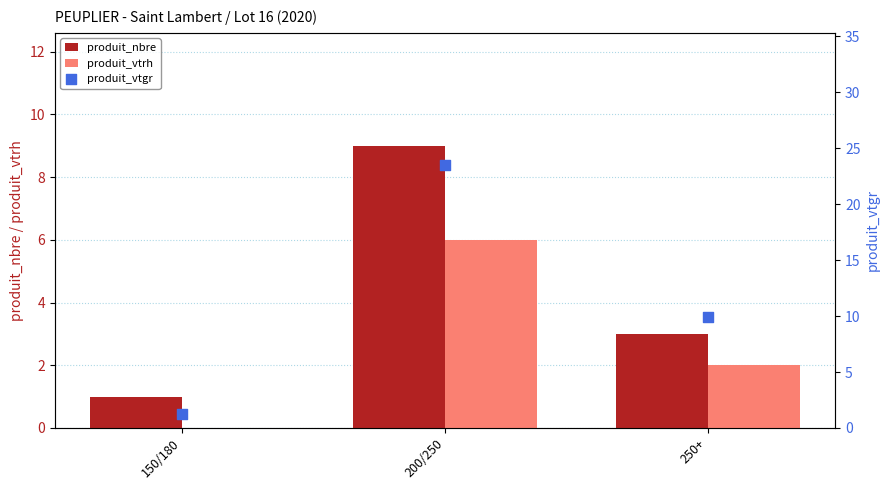

At how many categories does at least one series exceed 12?

1